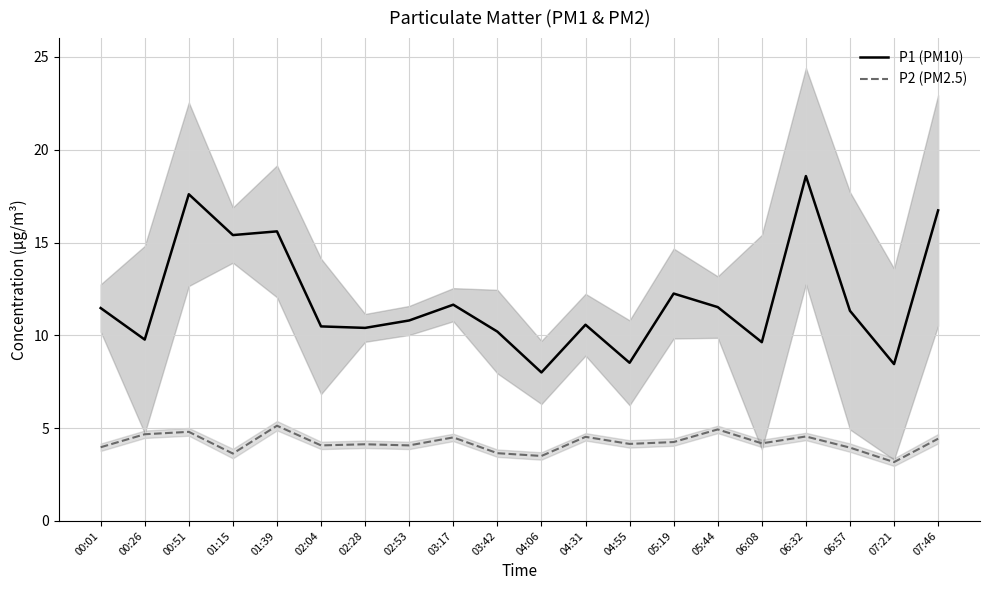

At how many categories does at least one series exceed 6?

20